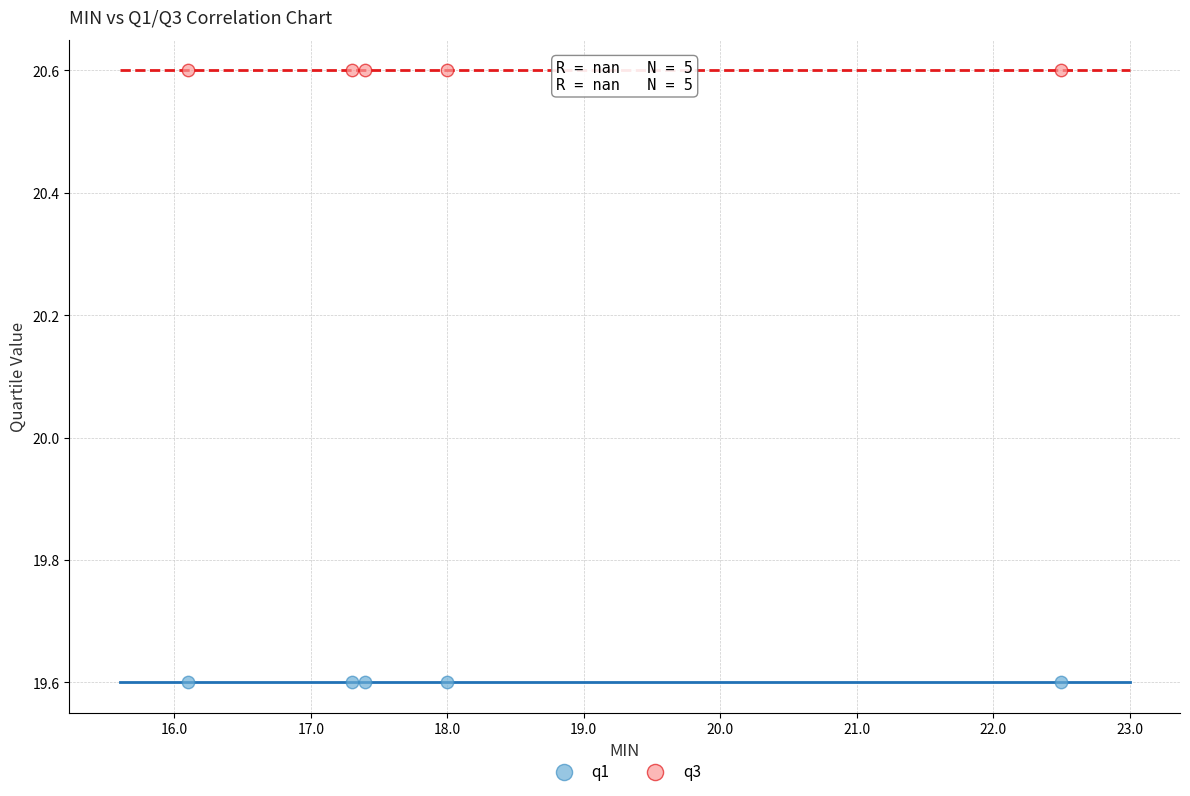

What are all the series names shown in the legend?

q1, q3